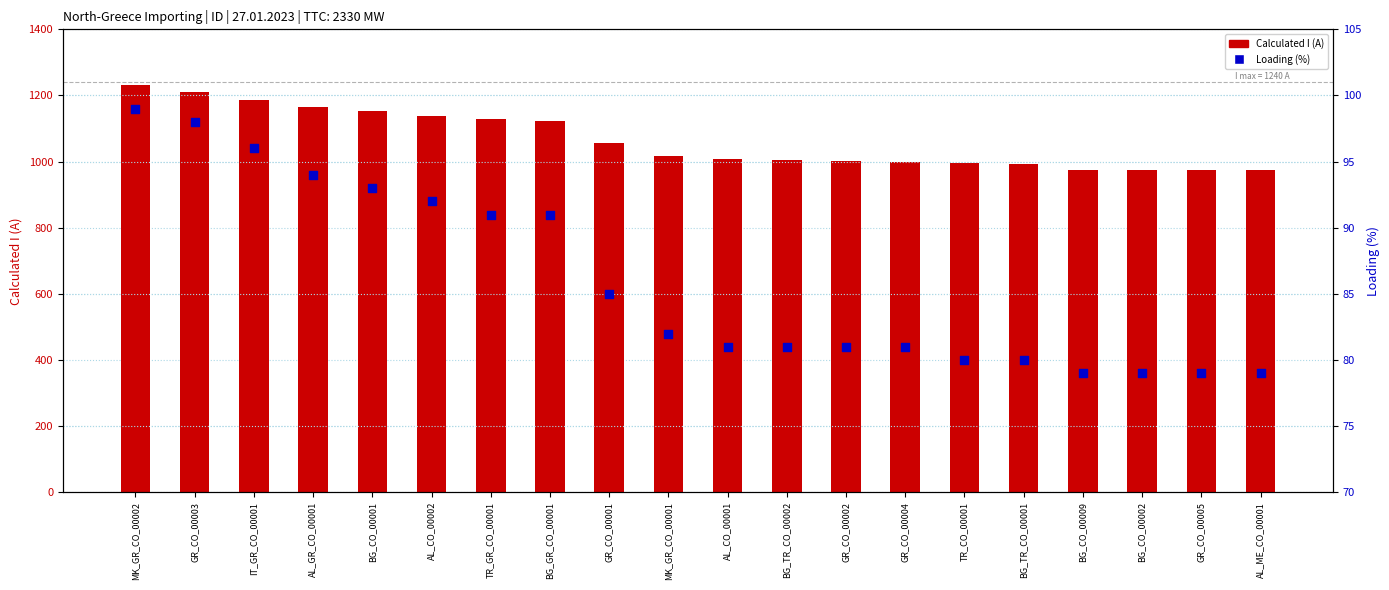

What are all the series names shown in the legend?

Calculated I (A), Loading (%)